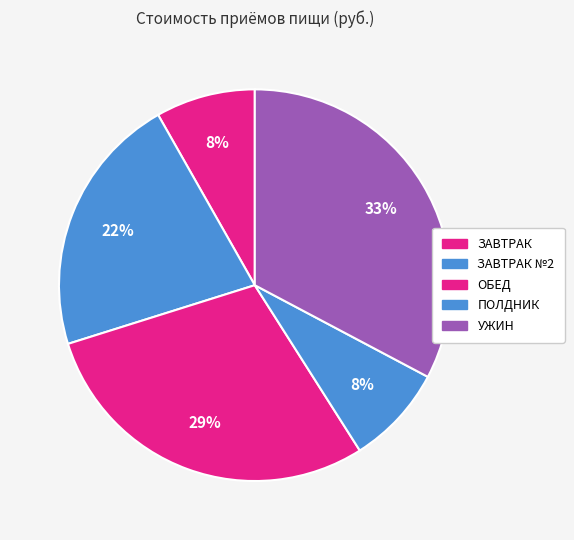

To the nearest percent, what percentage of the pie is ЗАВТРАК №2?

22%